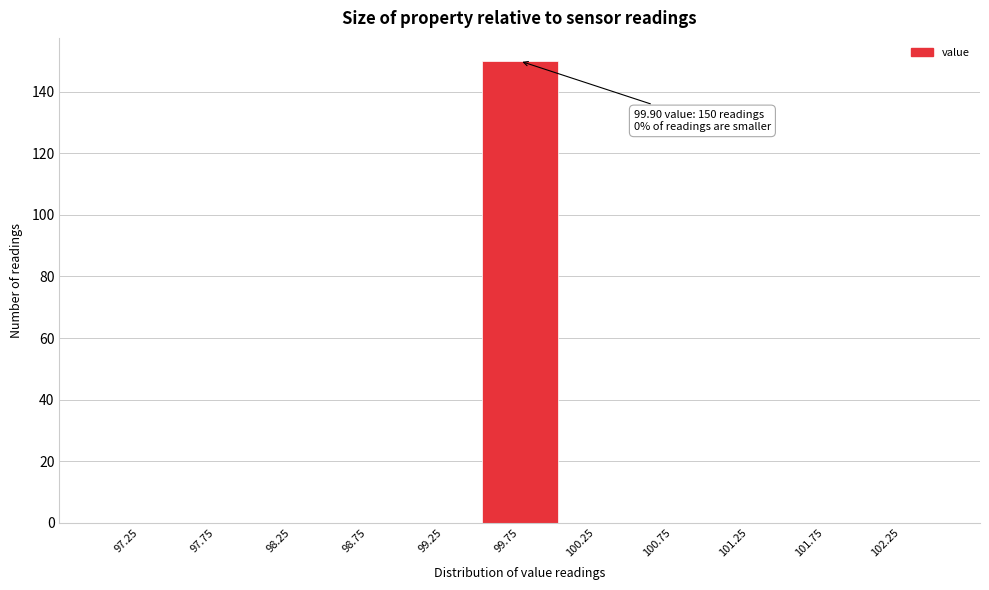

Over which range of the x-axis is the bar tallest?

99.5 to 100.0